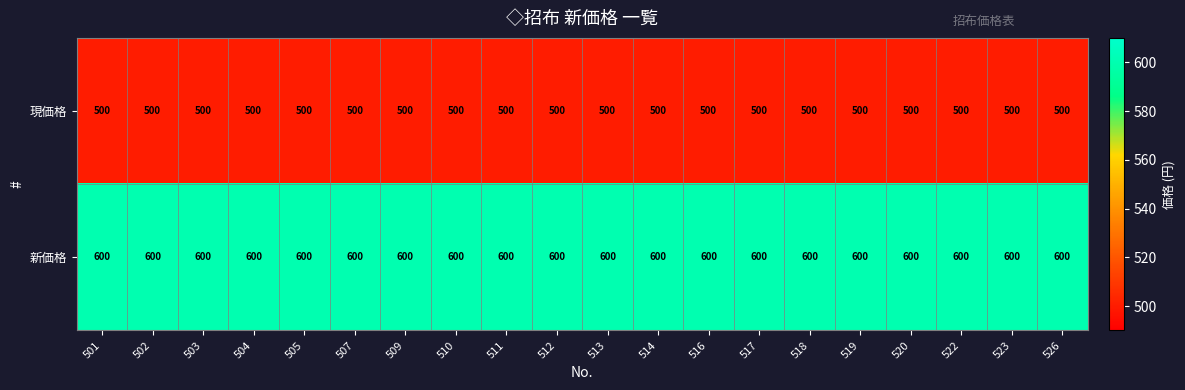

The value of 新価格 at 512 is 213. True or false?

False